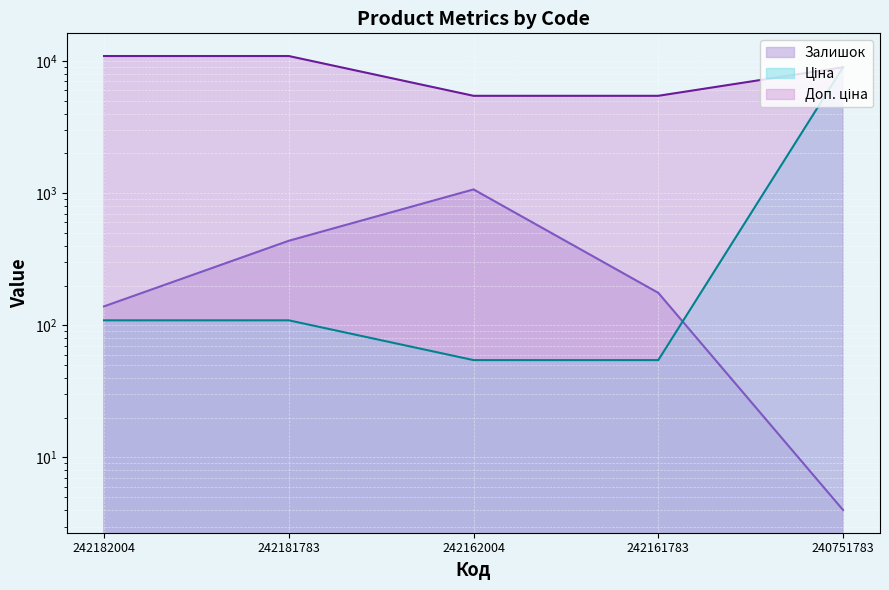

Rank the series at 242182004 from lowest to highest value.

Ціна, Залишок, Доп. ціна